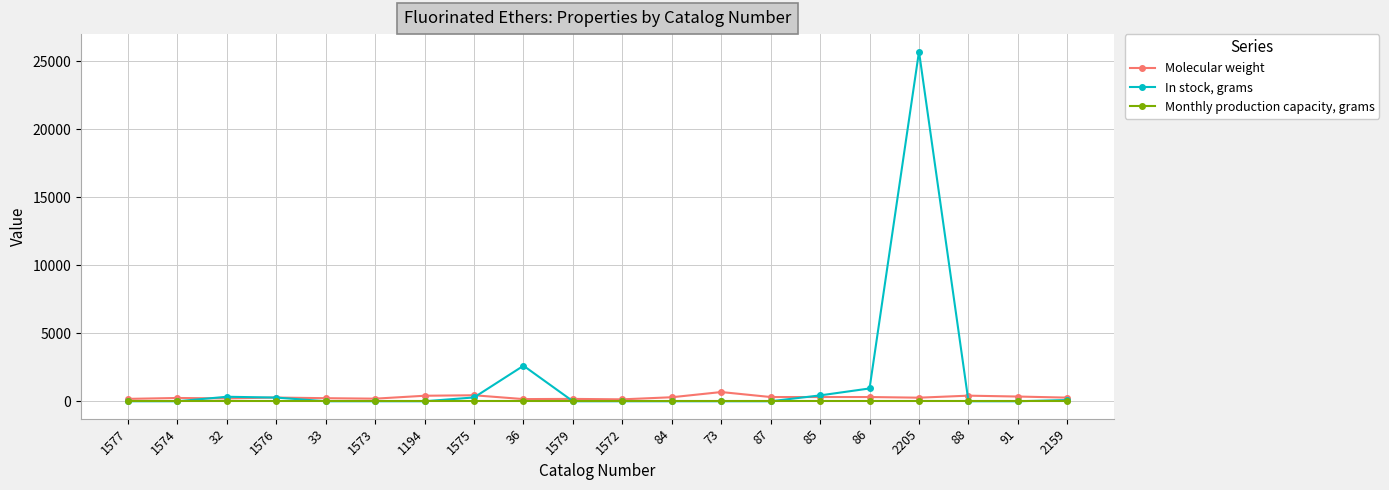

The Monthly production capacity, grams series shows 0.0 at 1579. True or false?

True